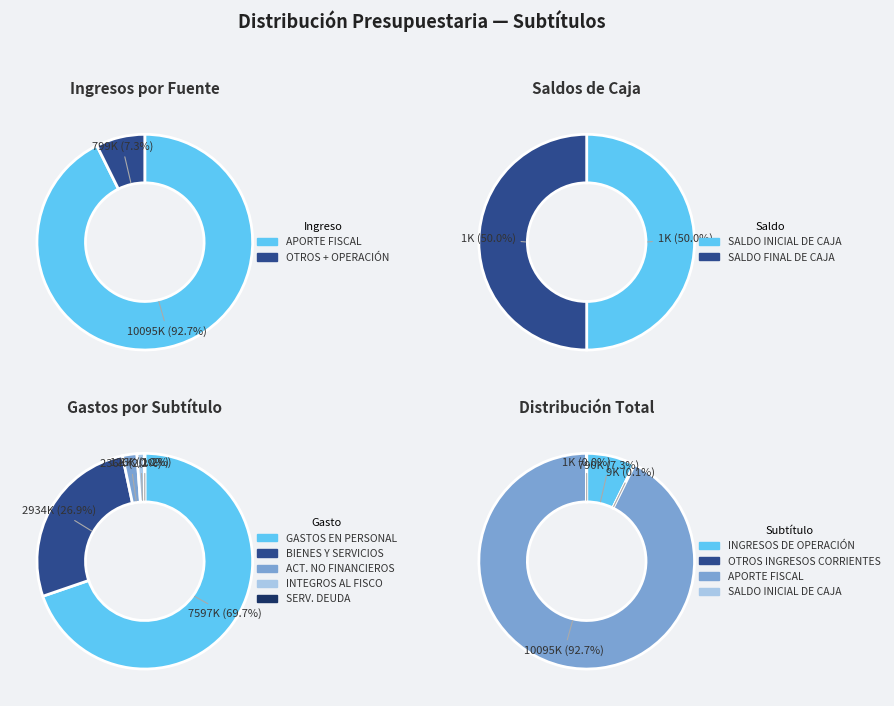

To the nearest percent, what is the average slice percentage?

10%